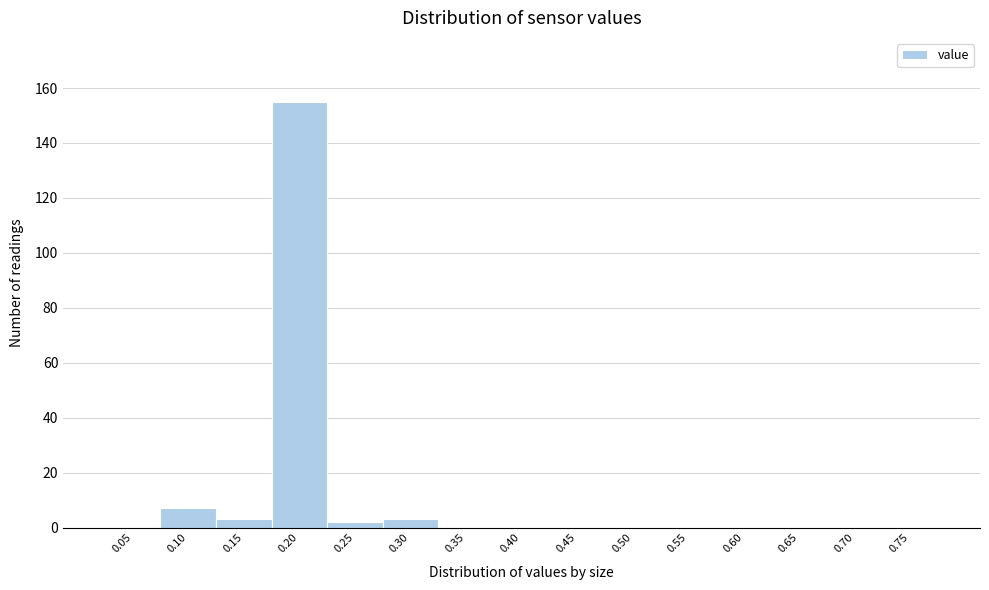

Reading left to right, list all the values displayed in this chart.

0.05=0	0.10=7	0.15=3	0.20=155	0.25=2	0.30=3	0.35=0	0.40=0	0.45=0	0.50=0	0.55=0	0.60=0	0.65=0	0.70=0	0.75=0